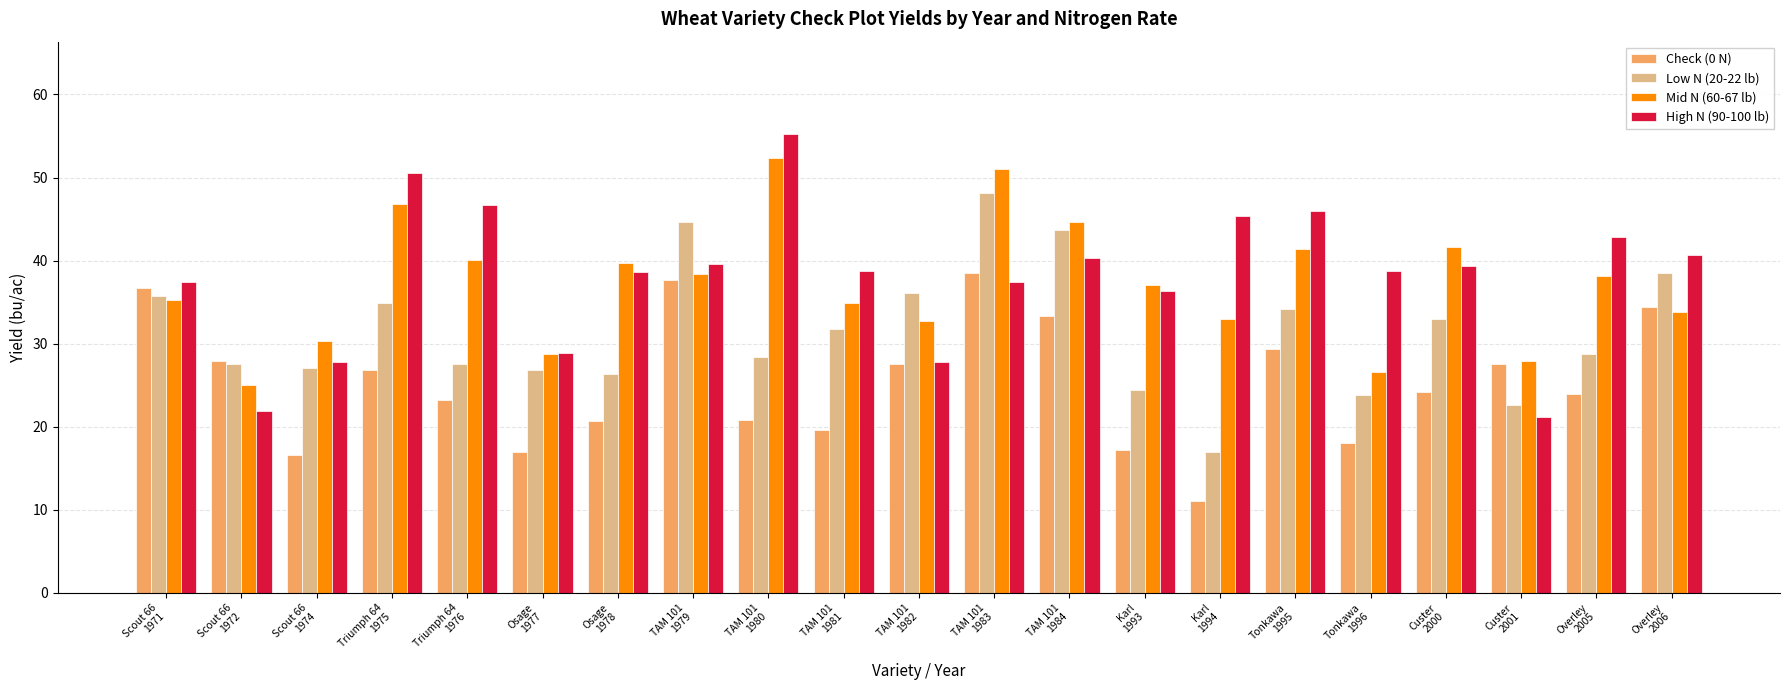

Which category has the highest value in the Low N (20-22 lb) series?

TAM 101
1983